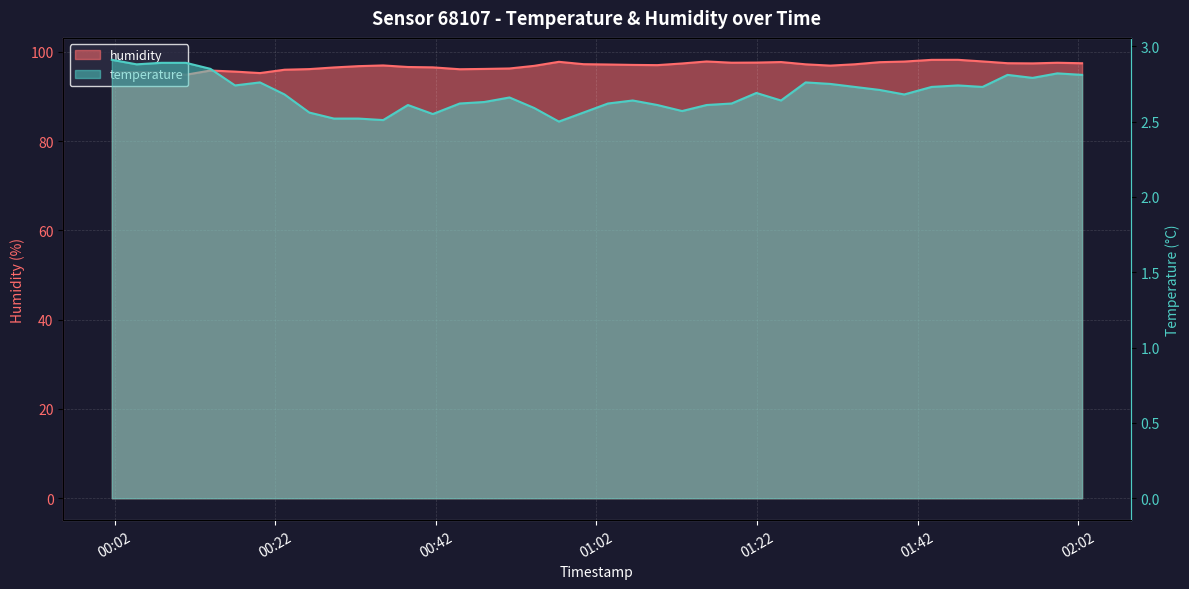

At how many categories does at least one series exceed 15?

40